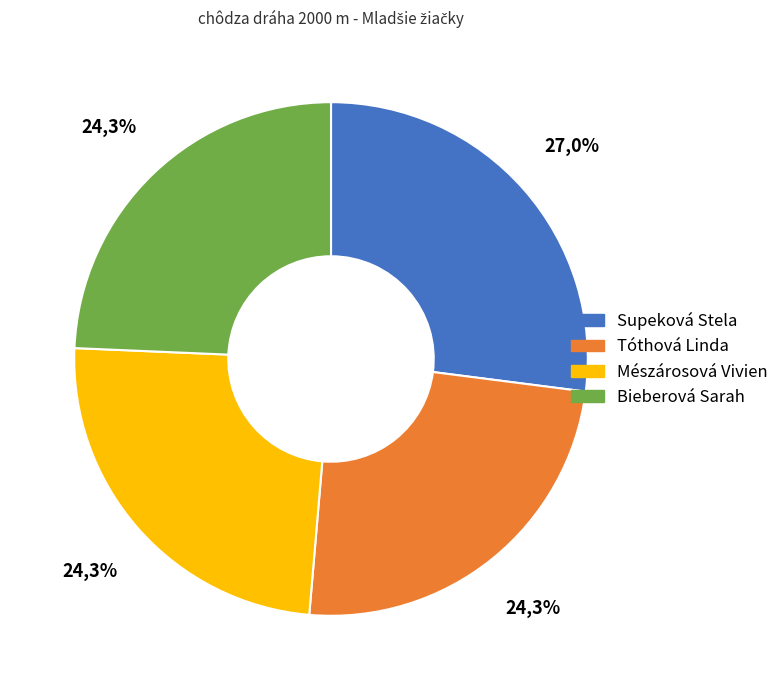

How much of the chart is everything except Tóthová Linda?

75.7%